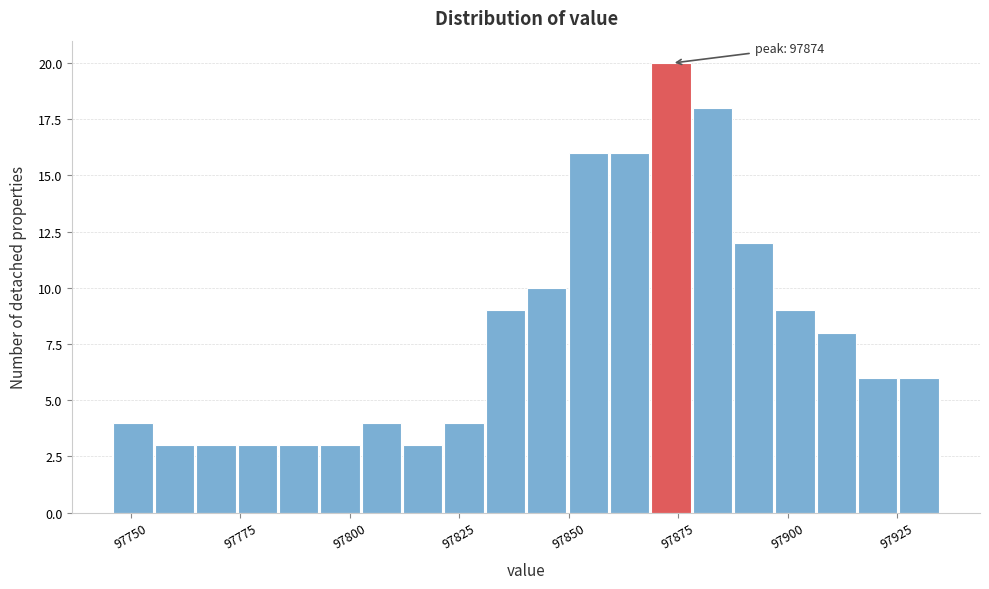

Around what value on the x-axis is the tallest bar? Give the approximate position of its centre, as read against the axis.

97875